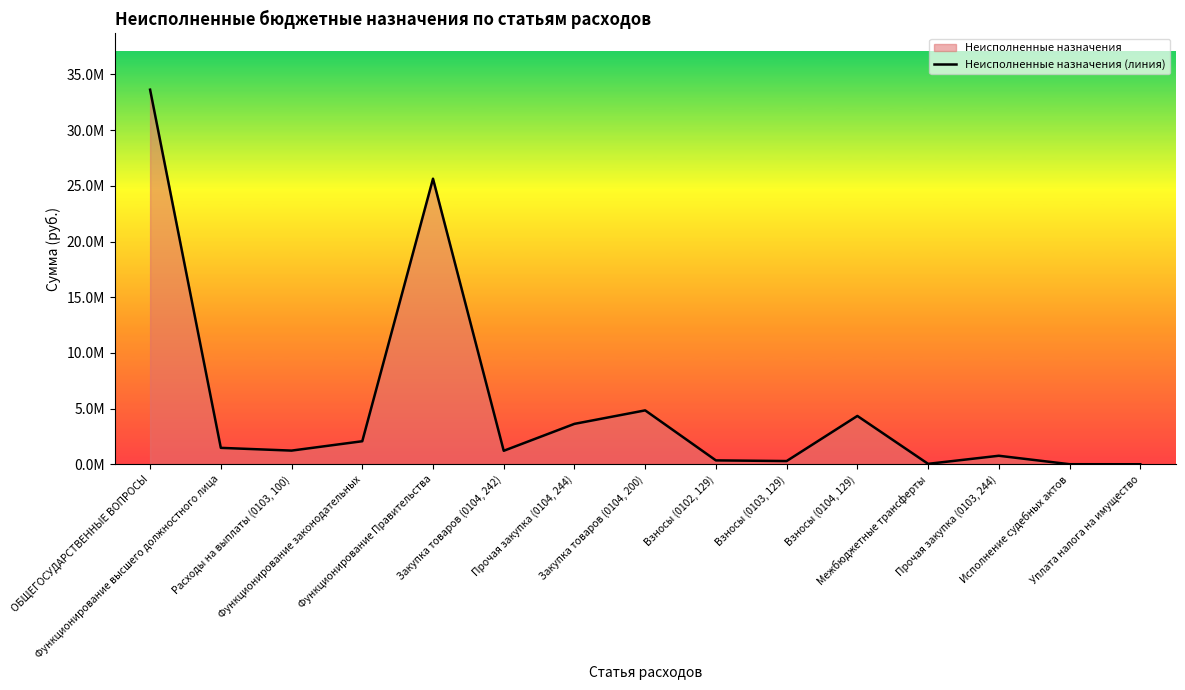

How many lines are shown in the chart?

1